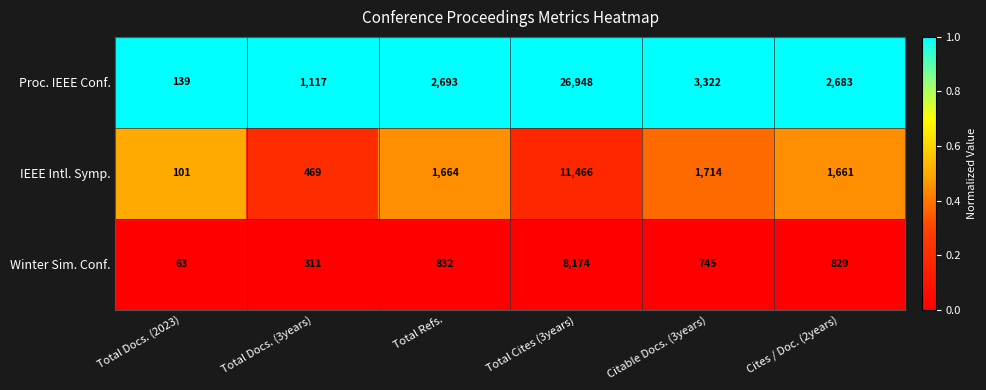

What is the total value across all series at Citable Docs. (3years)?

5781